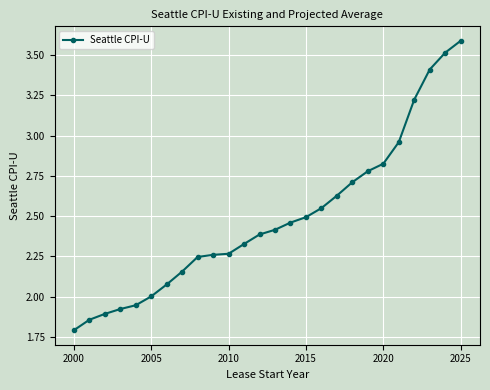

What is the maximum value shown in the chart?

3.6